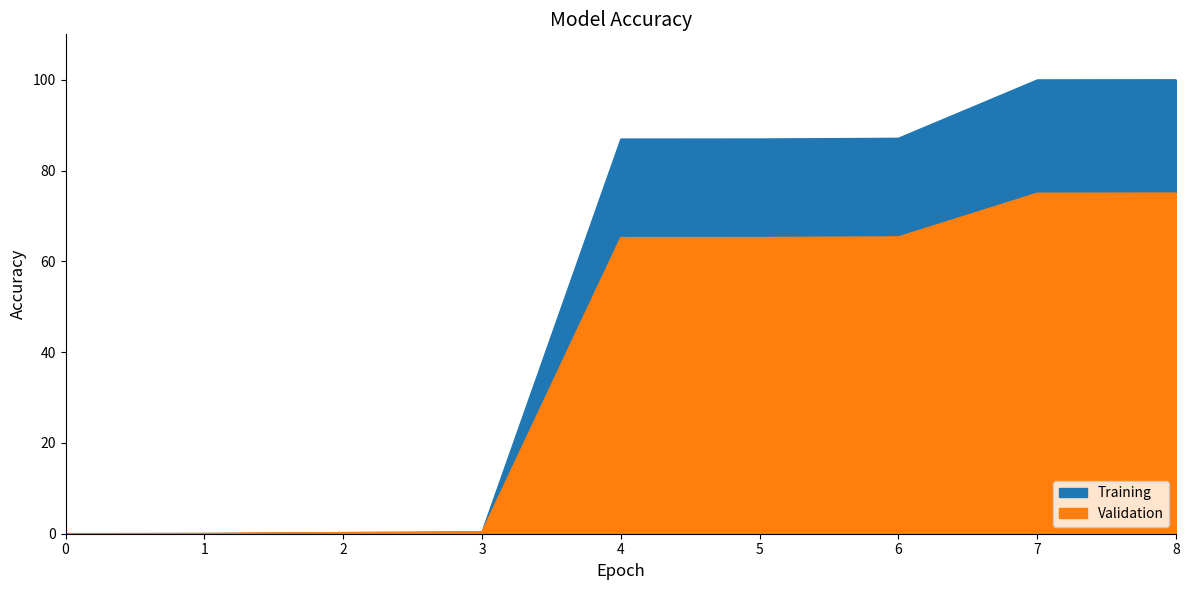

The Training series shows 152.9 at 4. True or false?

False